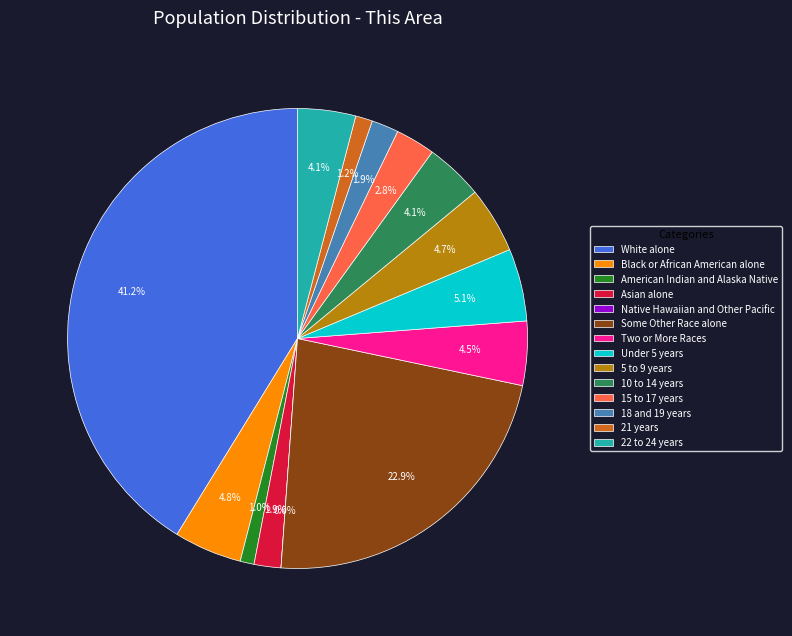

Approximately how many times larger is the value at Two or More Races compared to 10 to 14 years?

1.1